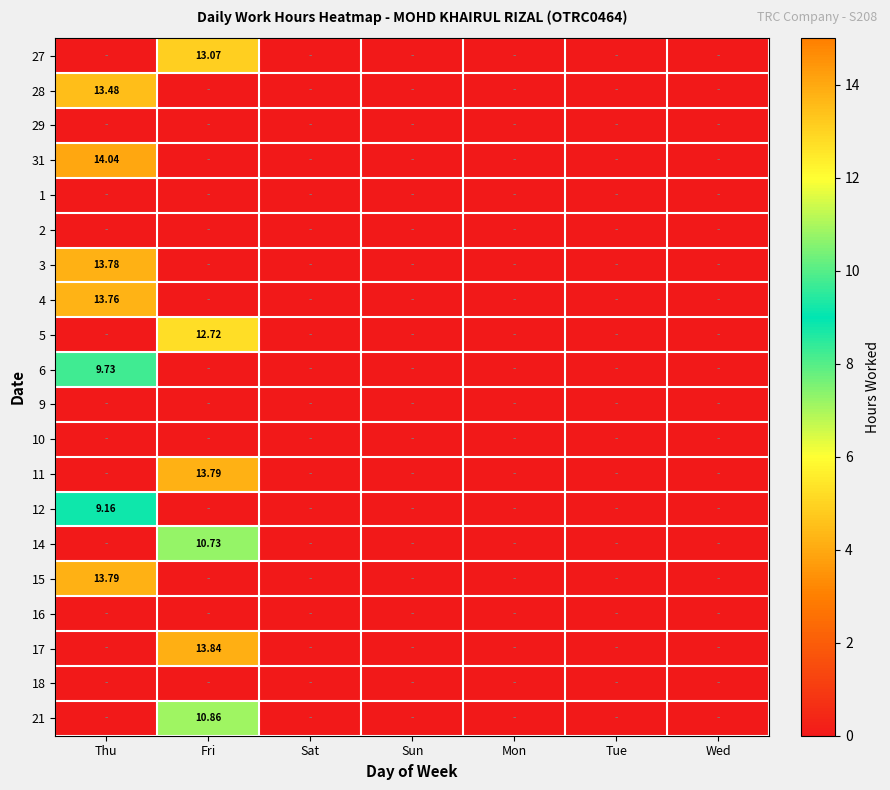

What is the difference between the highest and lowest values at Fri?

13.8